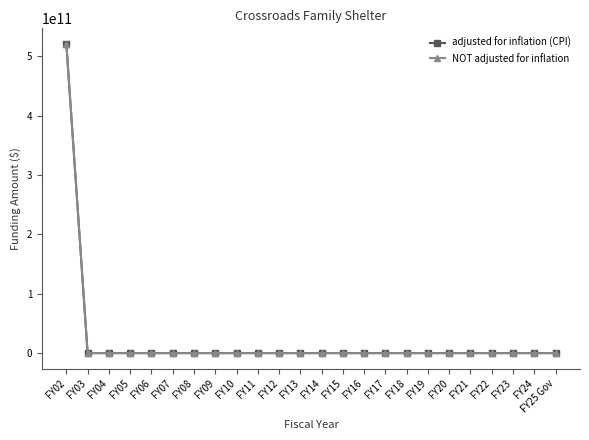

True or false: NOT adjusted for inflation and adjusted for inflation (CPI) cross at least once.

False